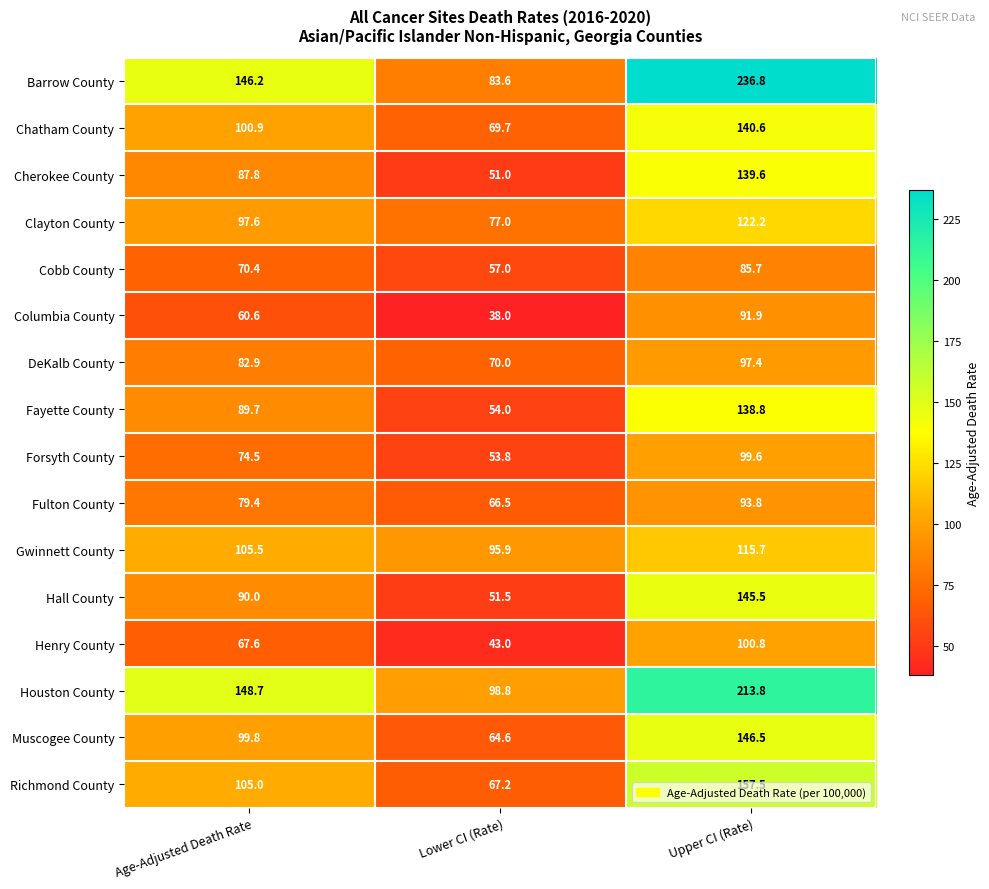

At which label is Cherokee County closest to 95?

Age-Adjusted Death Rate